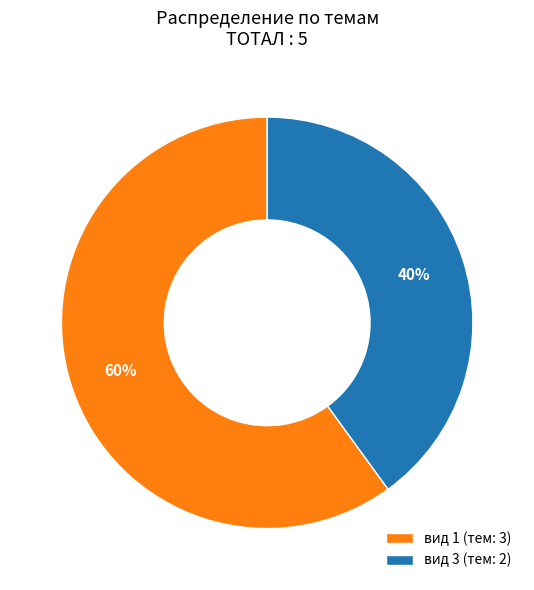

Combined, do вид 1 (тем: 3) and вид 3 (тем: 2) account for over 50%?

Yes